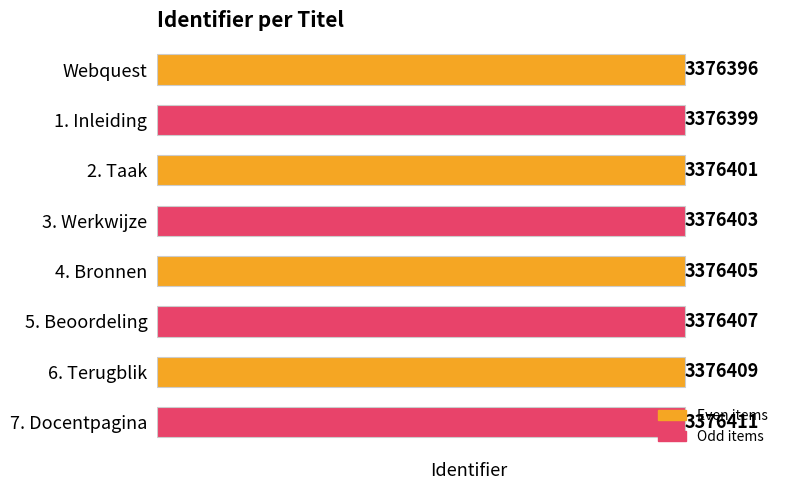

What is the minimum value shown in the chart?

3376396